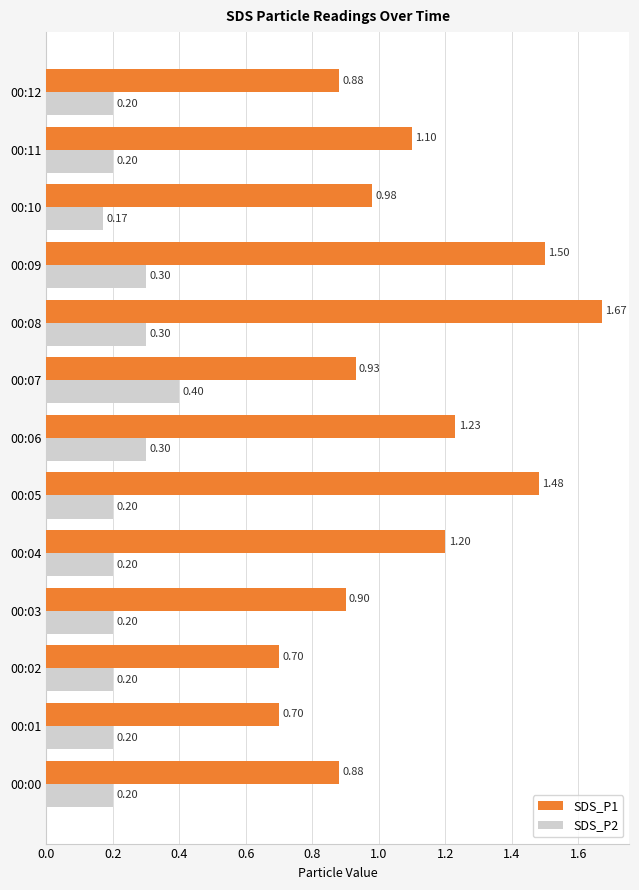

List the series in order of their peak value, highest first.

SDS_P1, SDS_P2